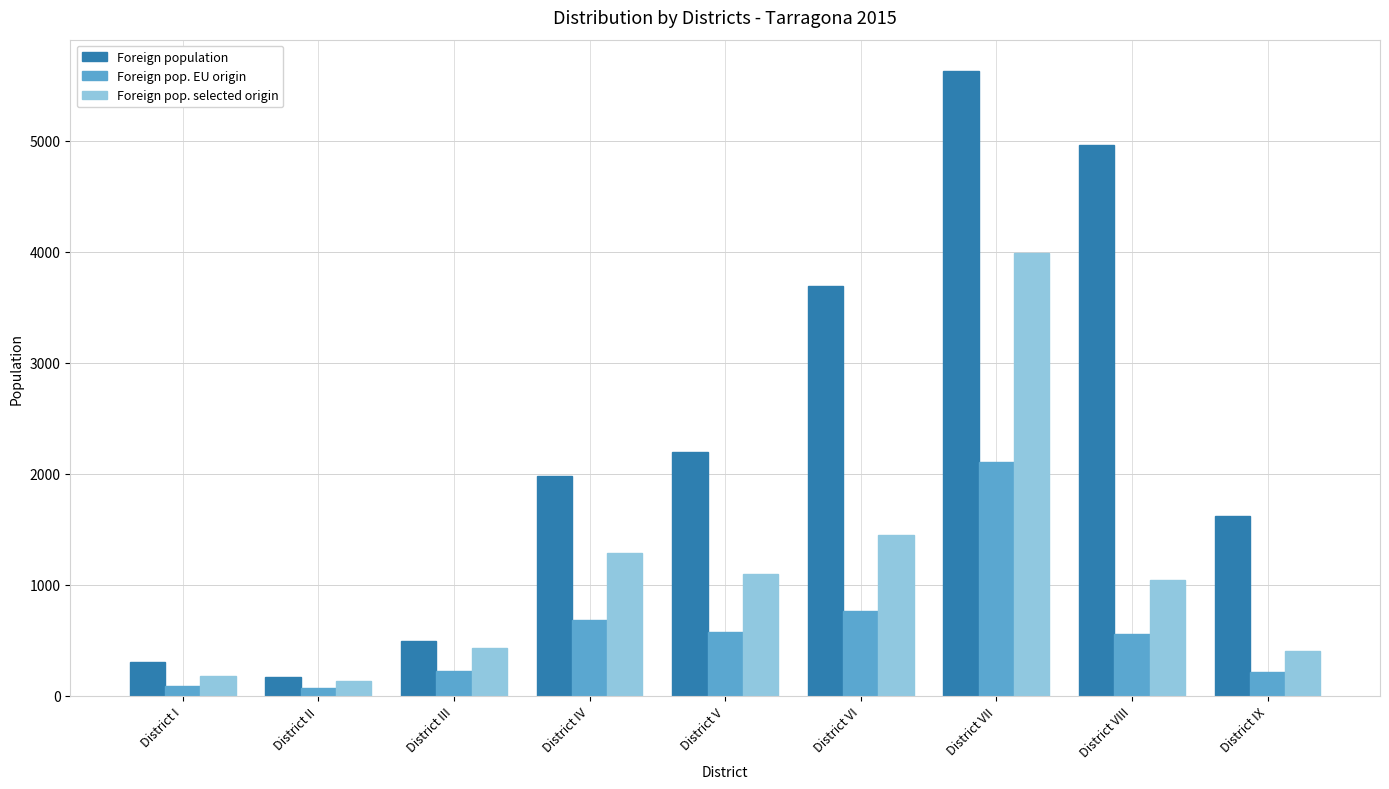

Count the number of categories in the chart.

9